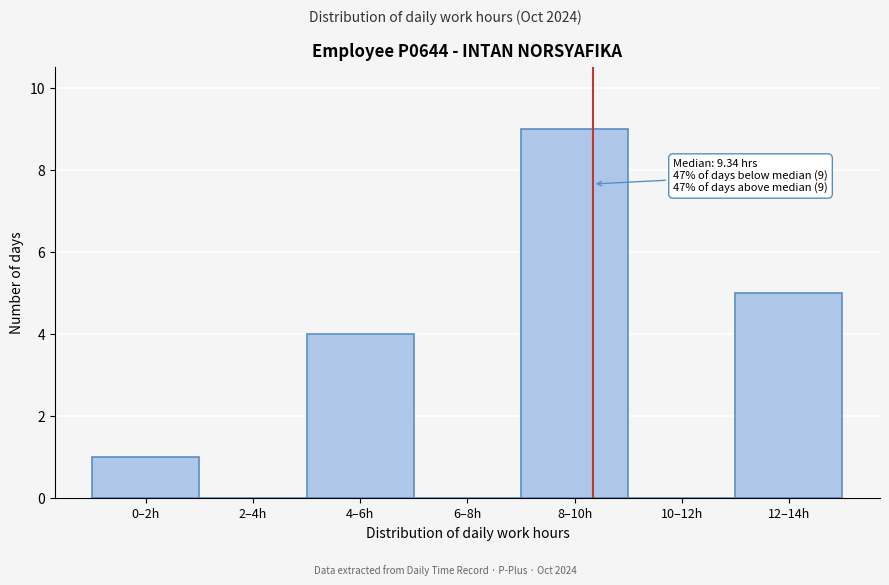

Reading right to left, extract all data points from this chart.

12–14h=5	10–12h=0	8–10h=9	6–8h=0	4–6h=4	2–4h=0	0–2h=1